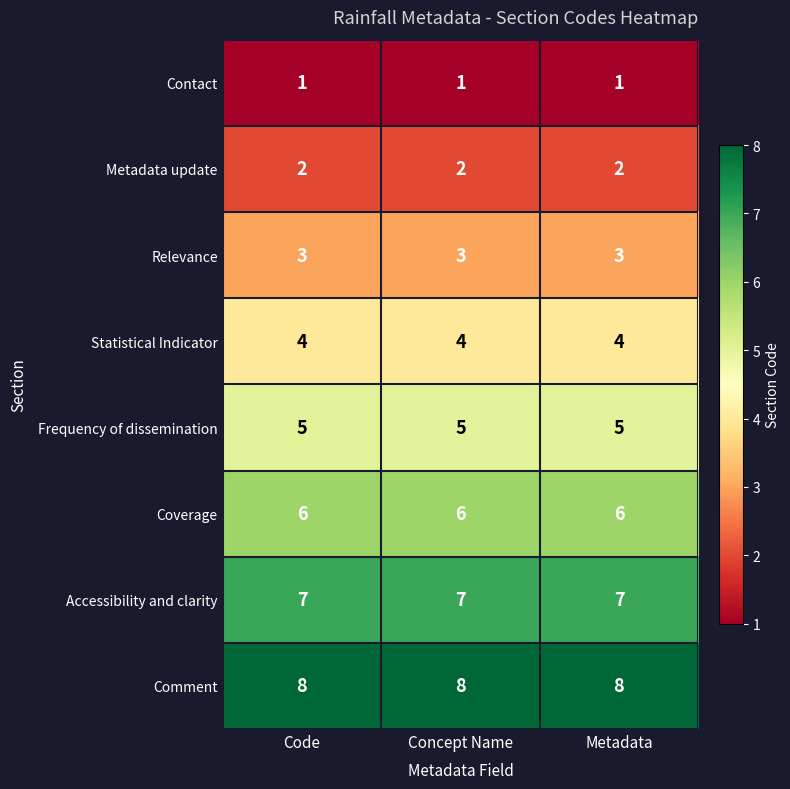

At Code, list the series in order from smallest to largest.

Contact, Metadata update, Relevance, Statistical Indicator, Frequency of dissemination, Coverage, Accessibility and clarity, Comment